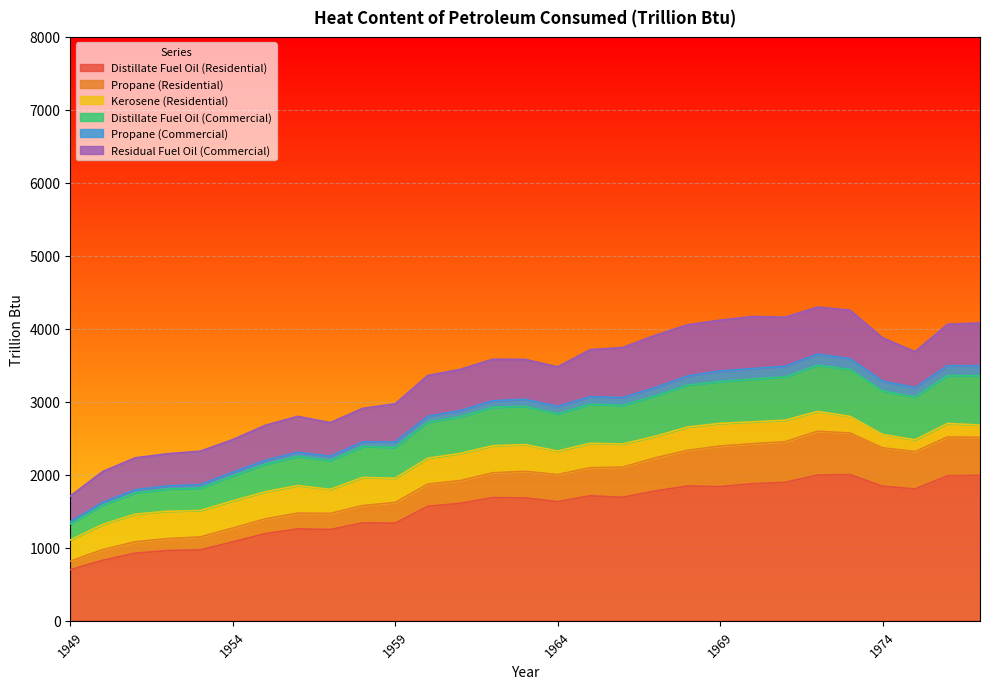

What is the smallest value displayed?

31.3